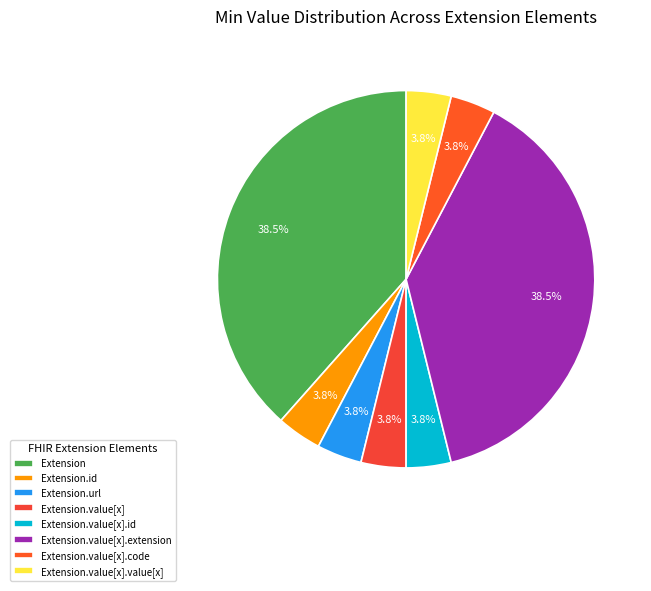

Count the number of slices in the pie.

8